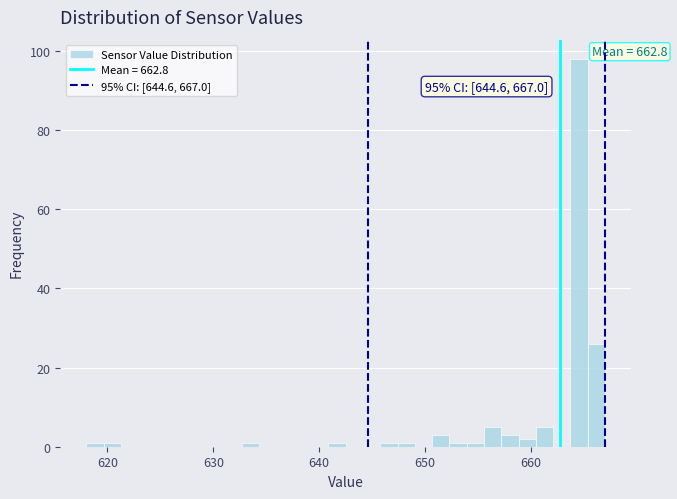

Around what value on the x-axis is the tallest bar? Give the approximate position of its centre, as read against the axis.

665